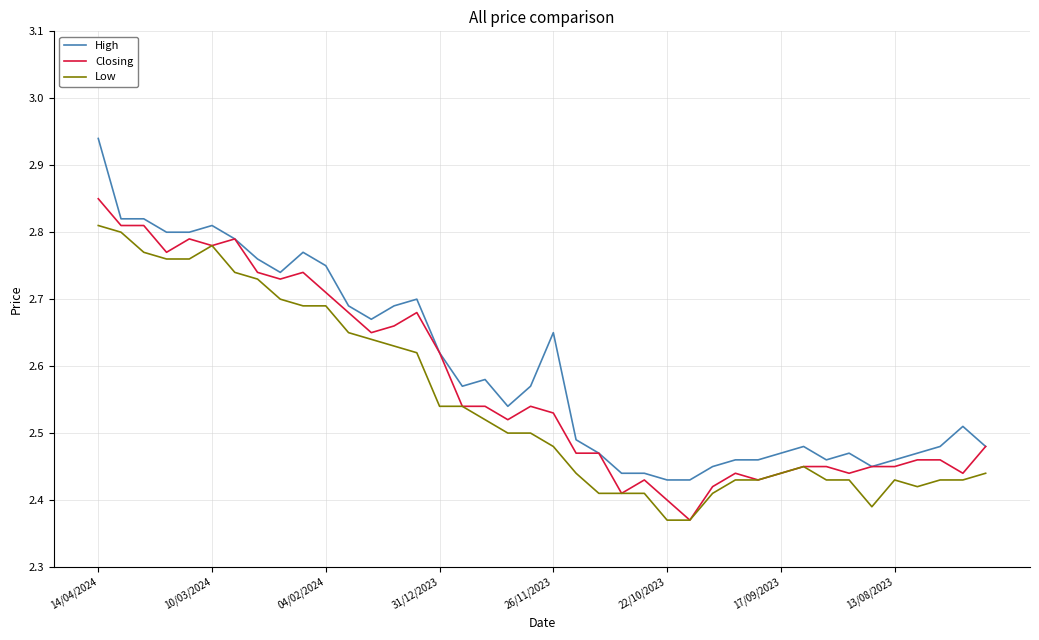

Which series has the largest range (max minus min)?

High